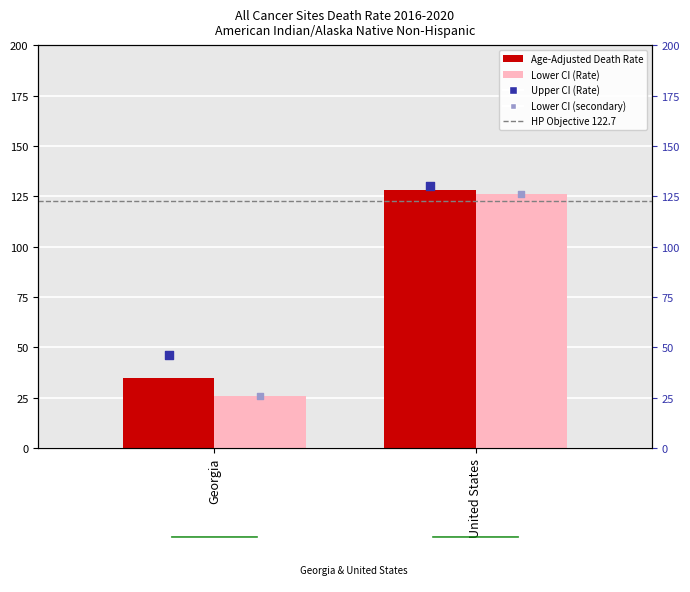

What are all the series names shown in the legend?

HP Objective 122.7, Age-Adjusted Death Rate, Lower CI (Rate), Upper CI (Rate), Lower CI (secondary)